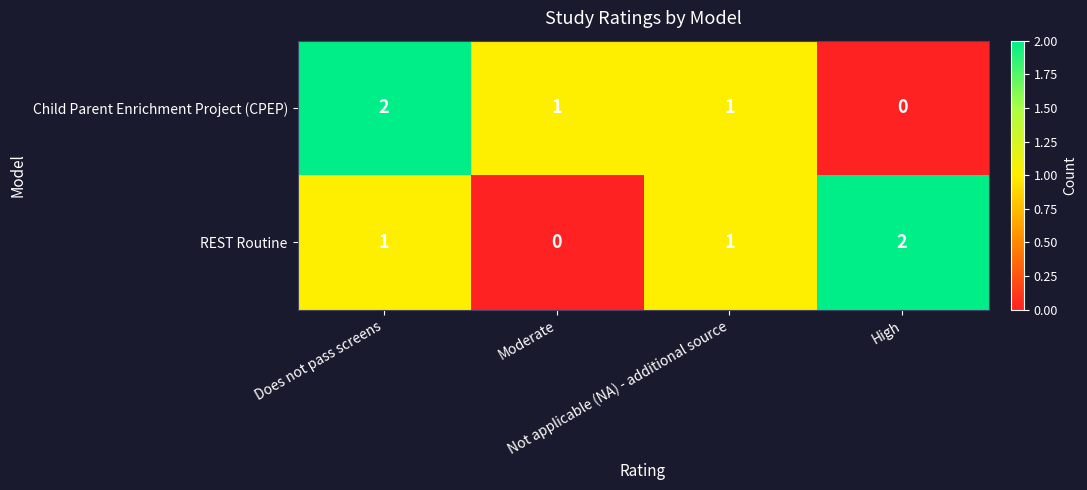

How many Child Parent Enrichment Project (CPEP) values are between 1 and 2?

3